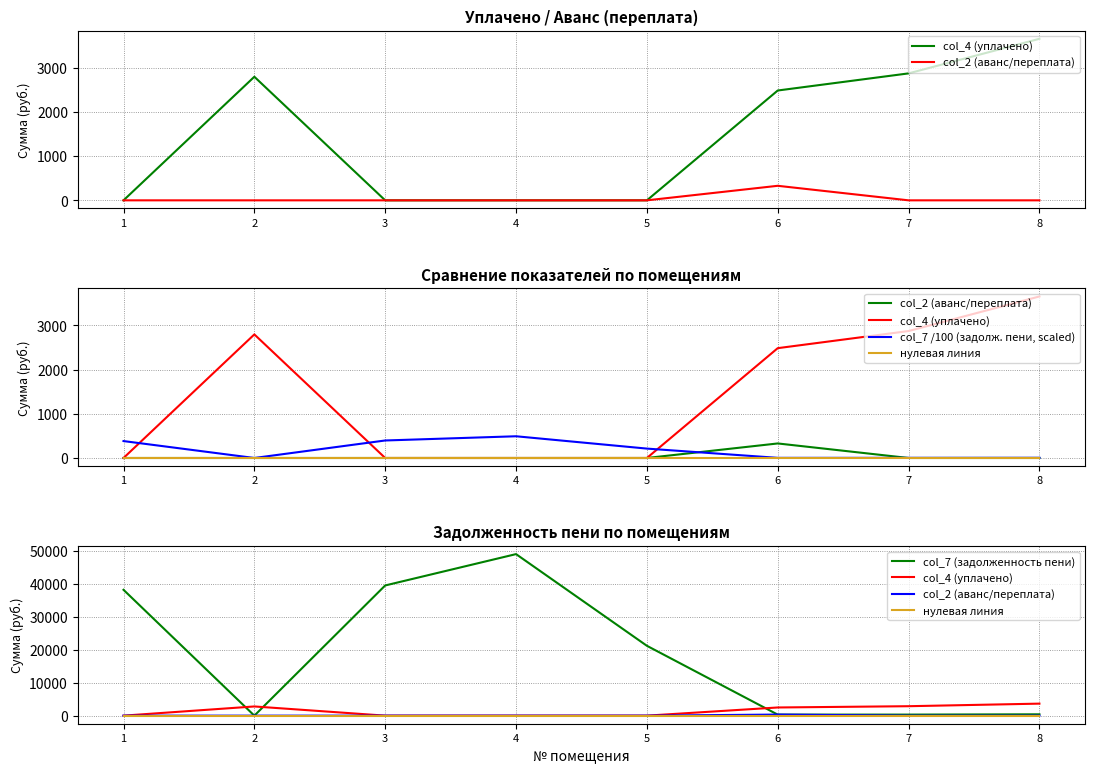

What are all the series names shown in the legend?

col_4 (уплачено), col_2 (аванс/переплата), col_7 /100 (задолж. пени, scaled), нулевая линия, col_7 (задолженность пени)